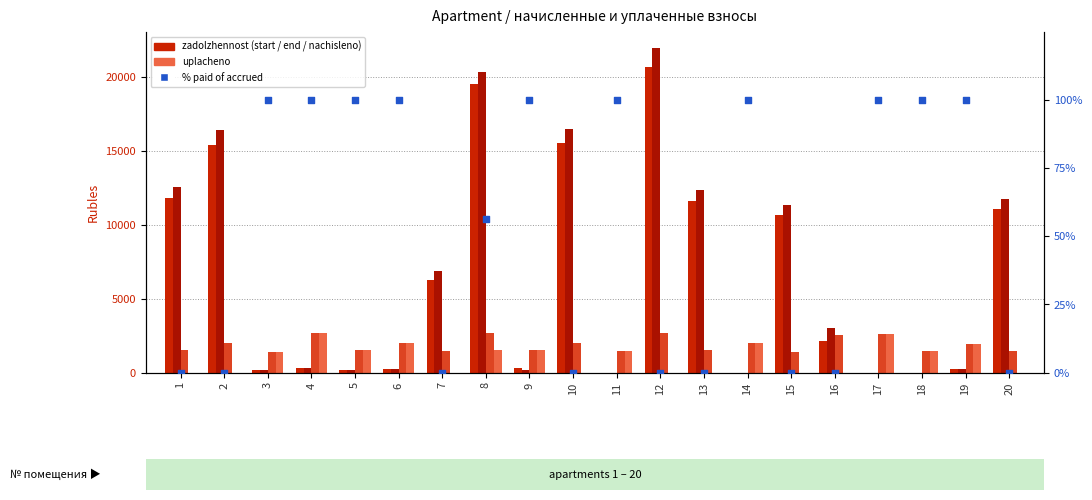

Which series reaches the minimum Y coordinate?

zadolzhennost start